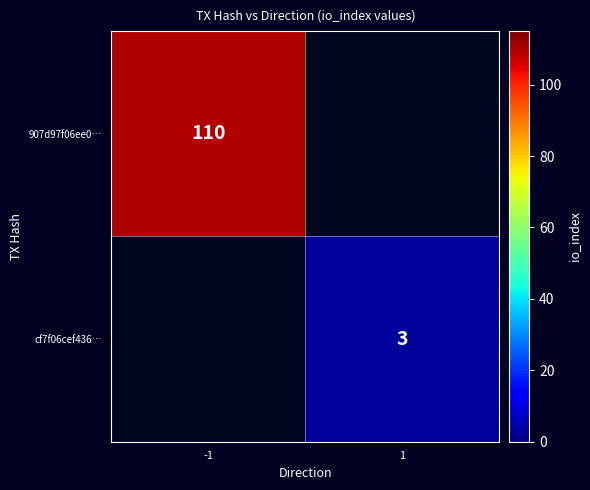

Is it true that 907d97f06ee0… equals 72 at -1?

False